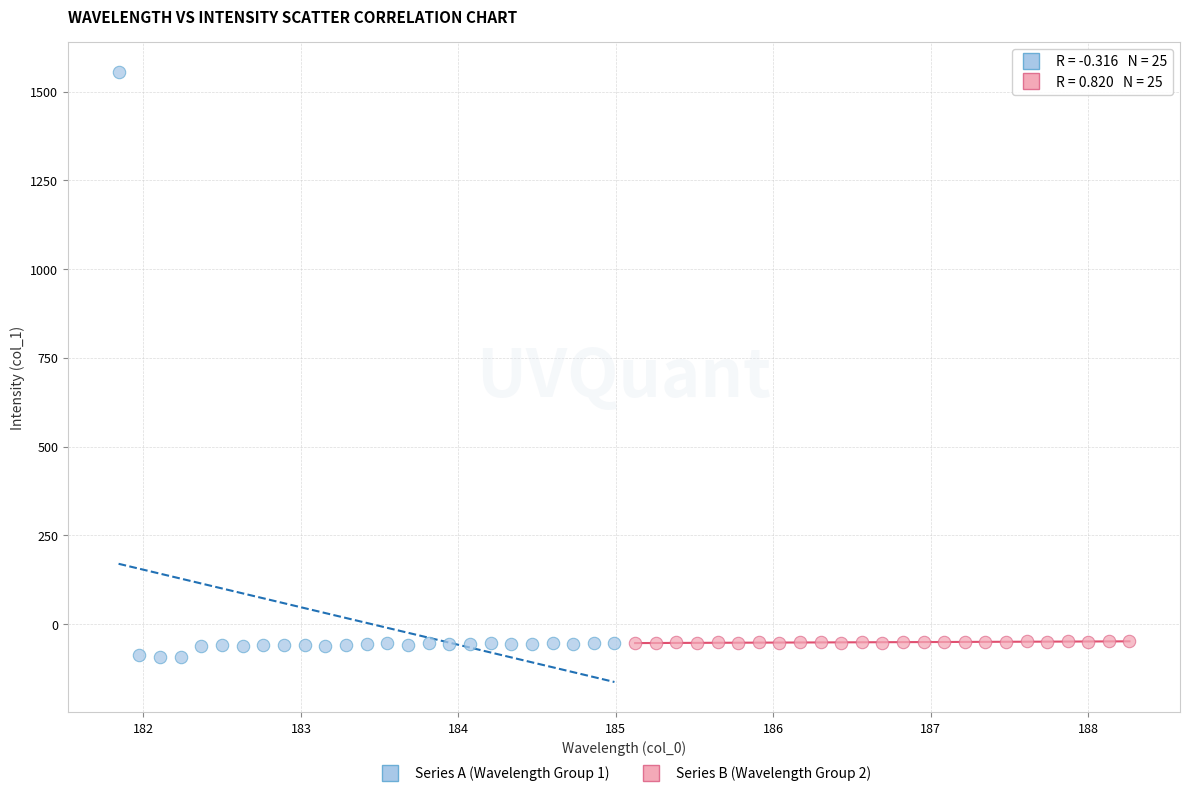

Which series contains the lowest Y value?

Series A (Wavelength Group 1)